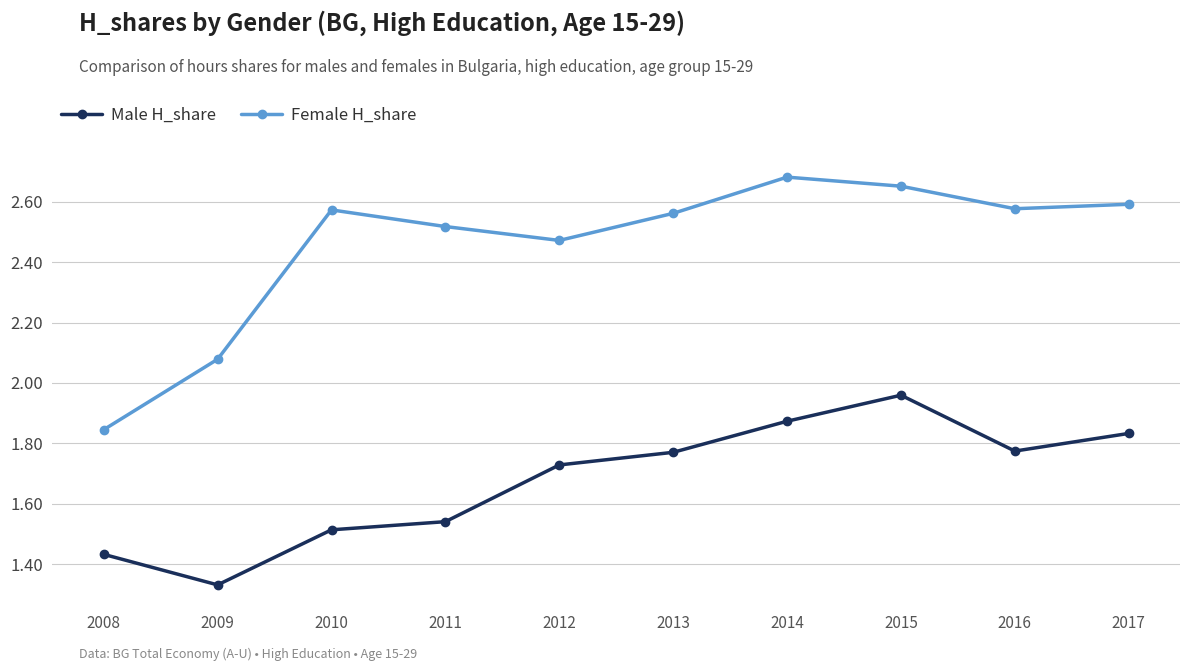

At how many categories does at least one series exceed 2?

9